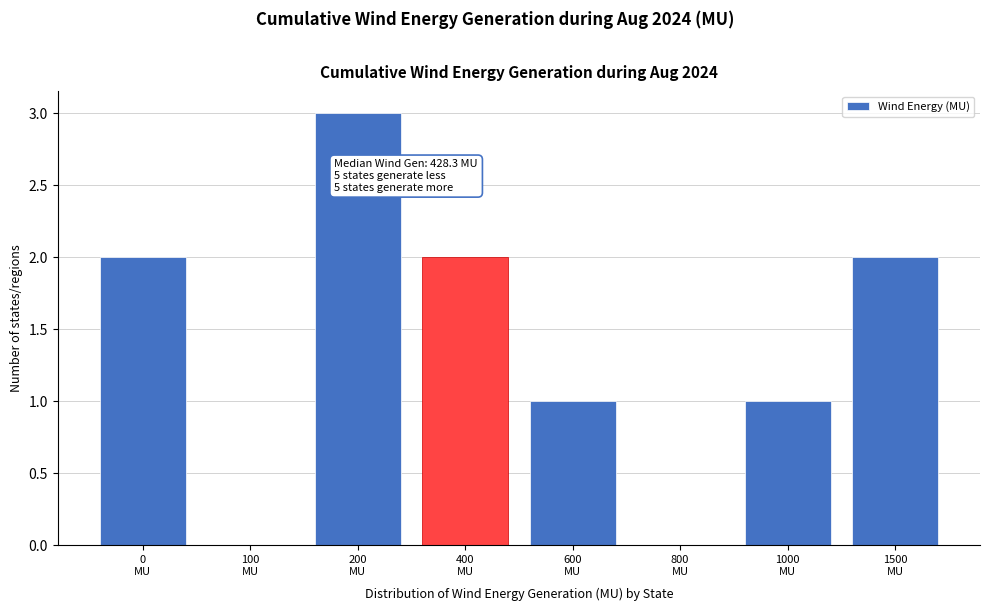

What is the sum of all values?

11